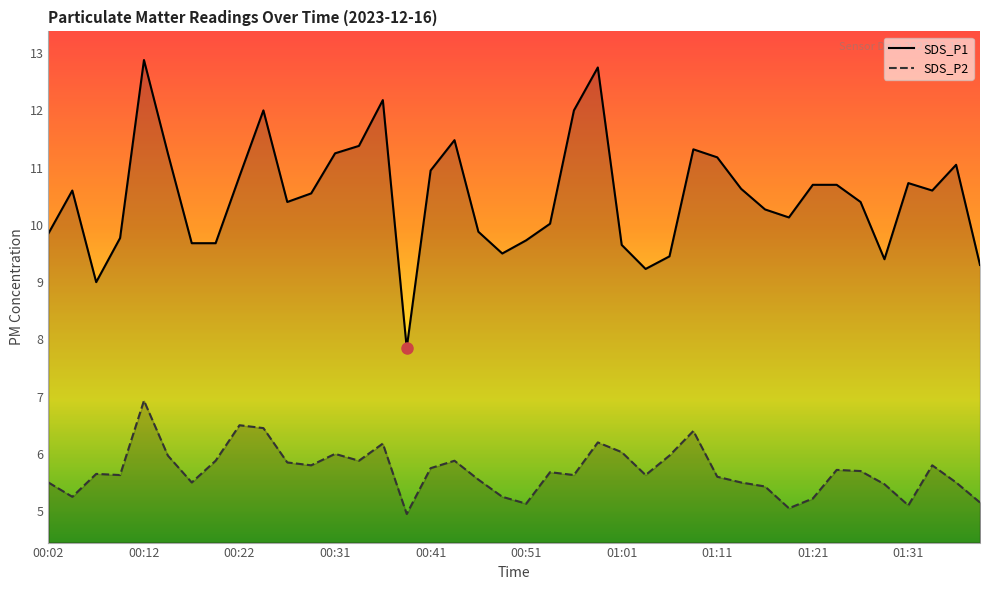

What is the total value across all series at 01:21?

15.9